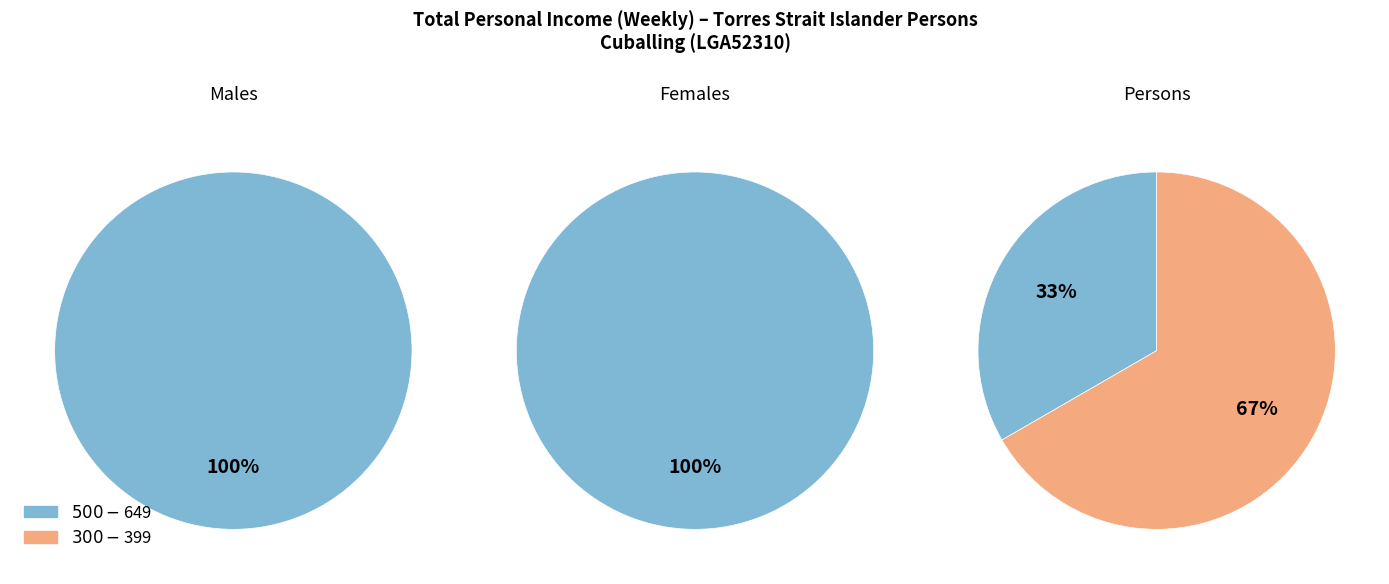

What percentage is NOT represented by $150-$299?

100.0%